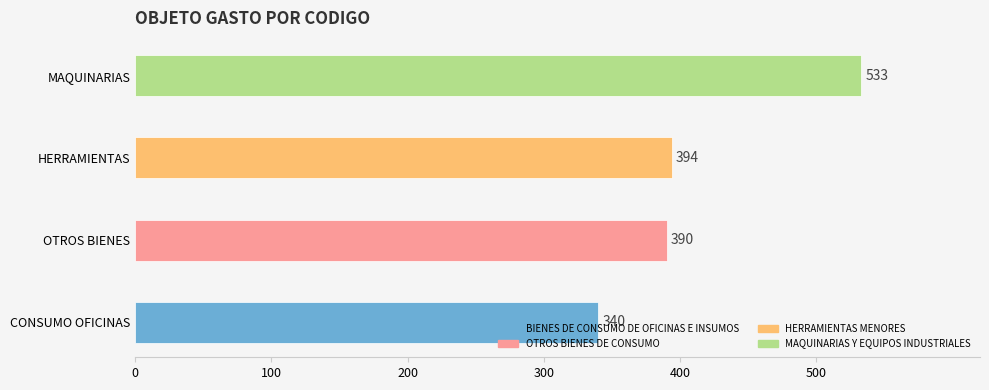

Between HERRAMIENTAS MENORES and BIENES DE CONSUMO DE OFICINAS E INSUMOS, which is larger?

HERRAMIENTAS MENORES